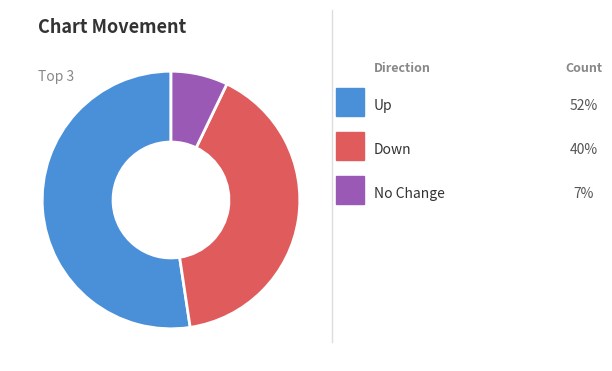

Is there a majority slice in this chart?

Yes